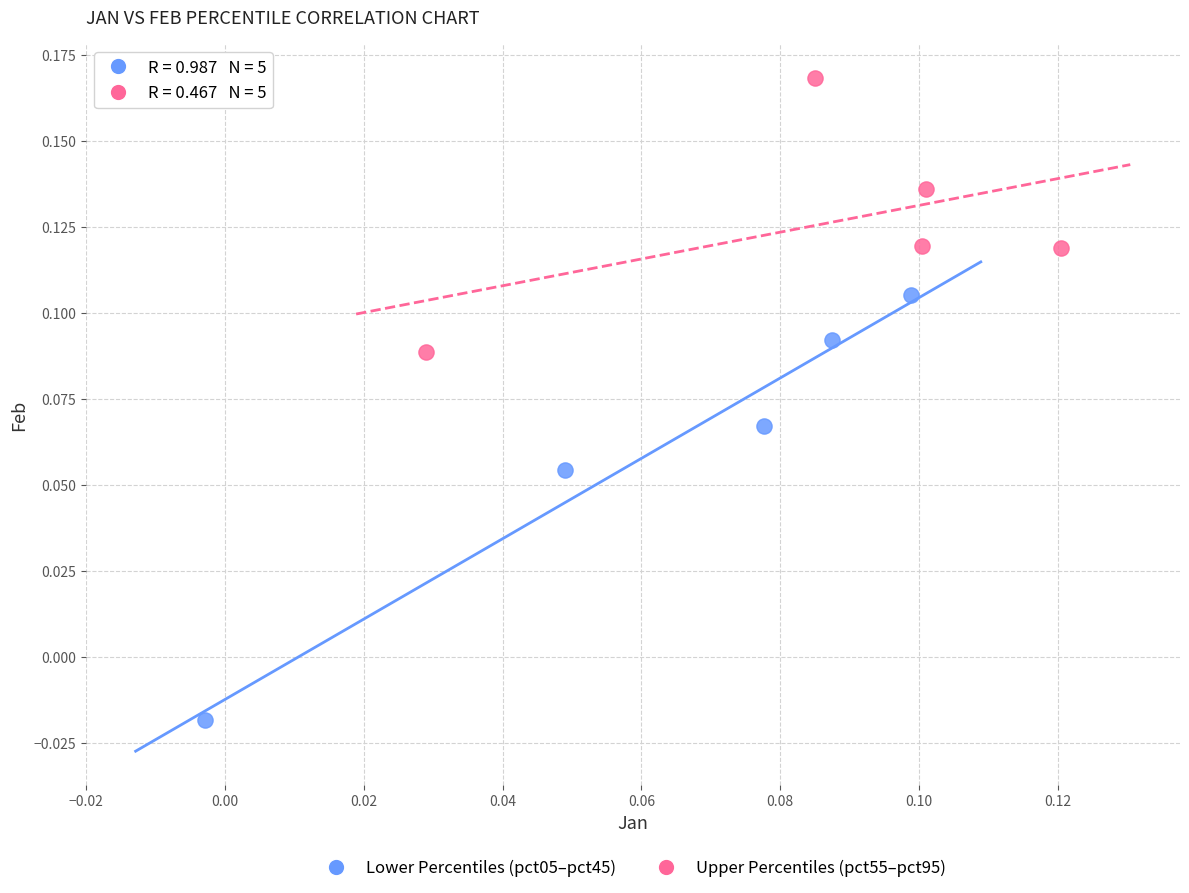

Which series has the widest spread of Y values?

Lower Percentiles (pct05–pct45)